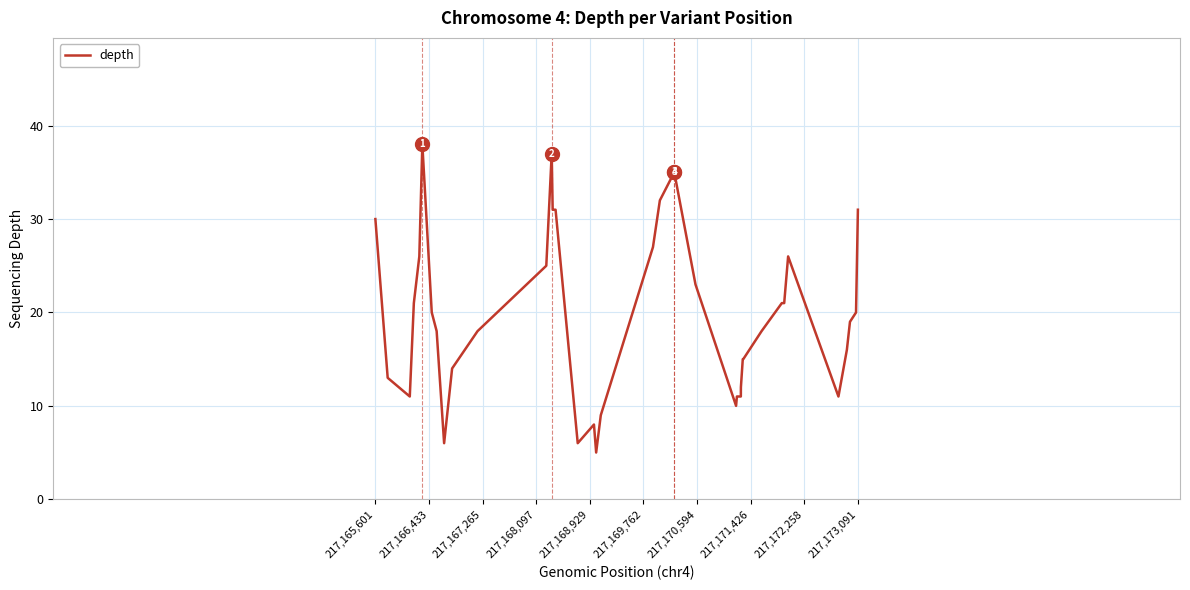

What is the smallest value displayed?

5